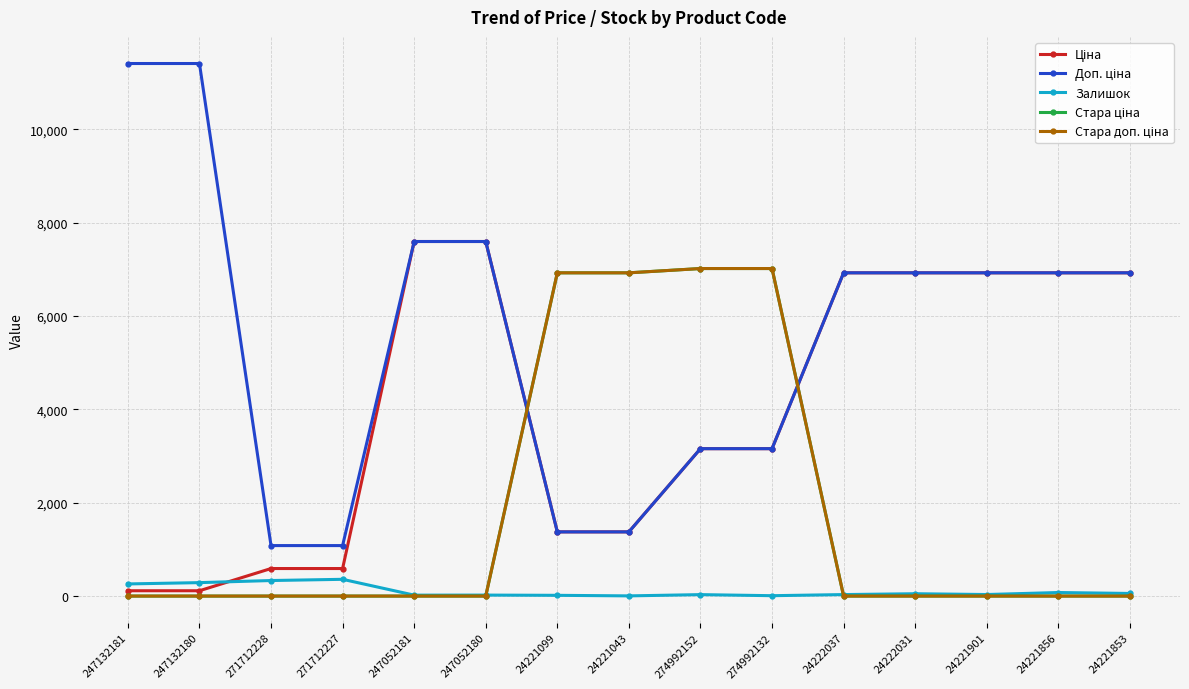

Which series has the largest total across all categories?

Доп. ціна